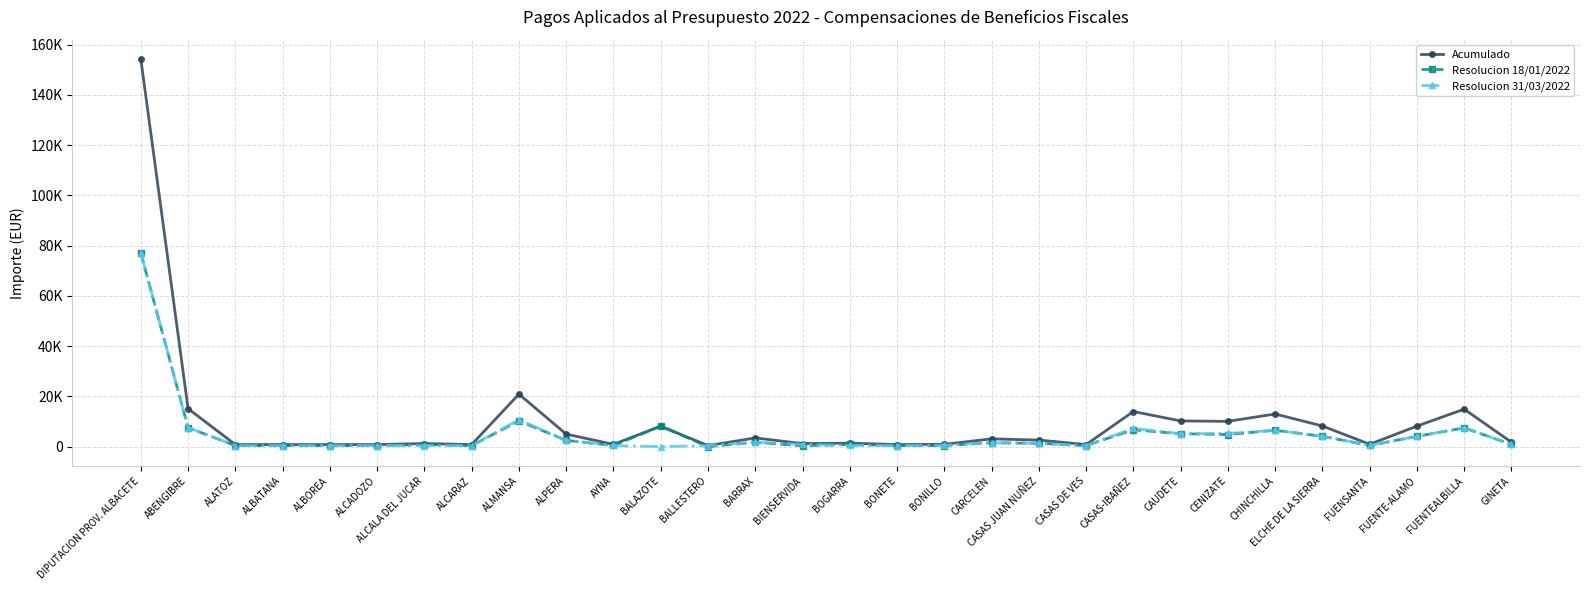

What is the average value of the Acumulado series?

10175.6